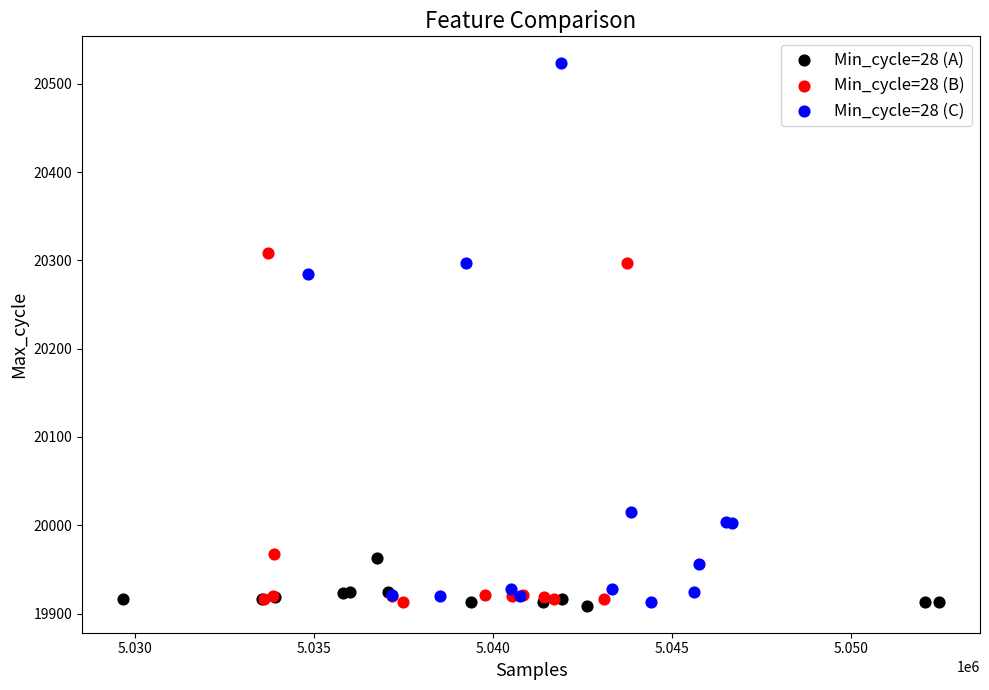

Which series has the widest spread of Y values?

Min_cycle=28 (C)